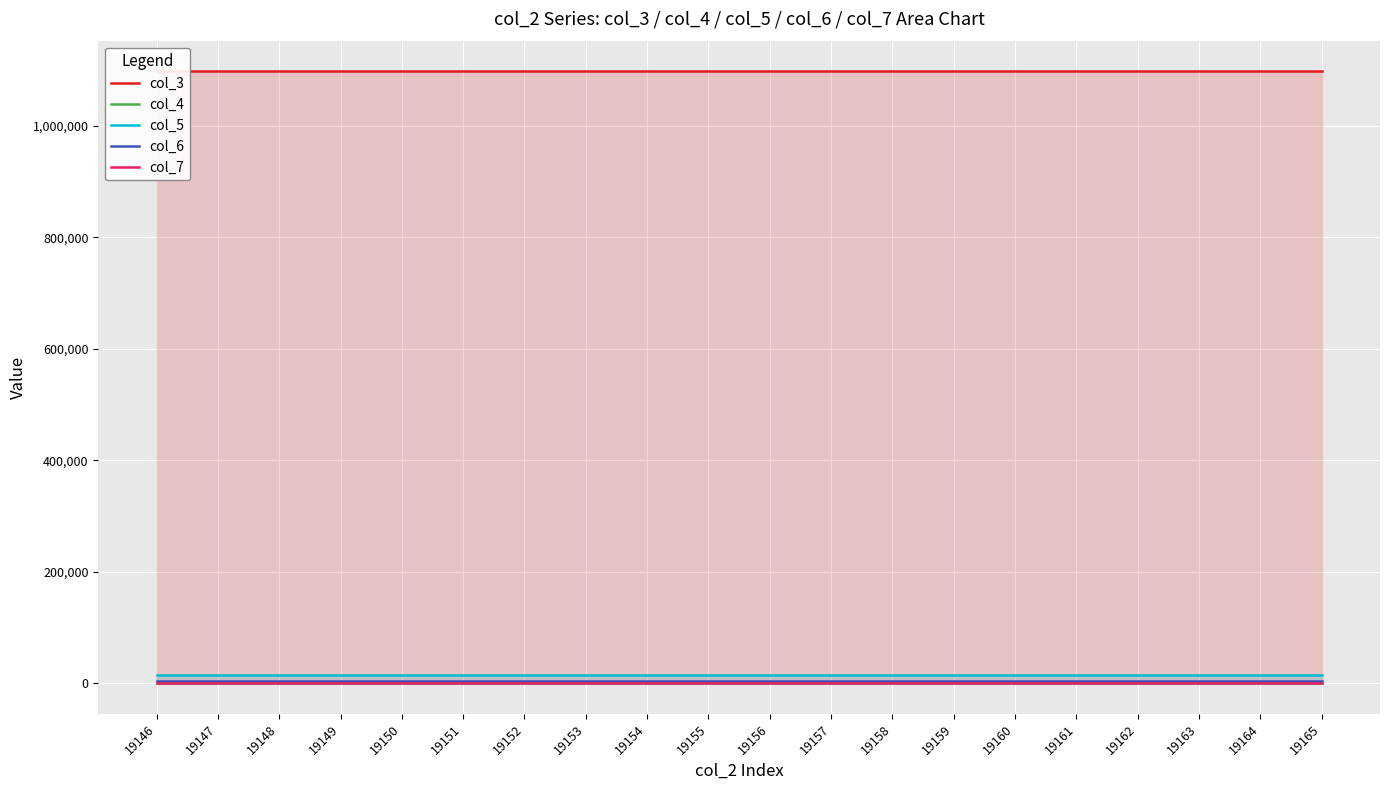

How many series are shown in this chart?

5